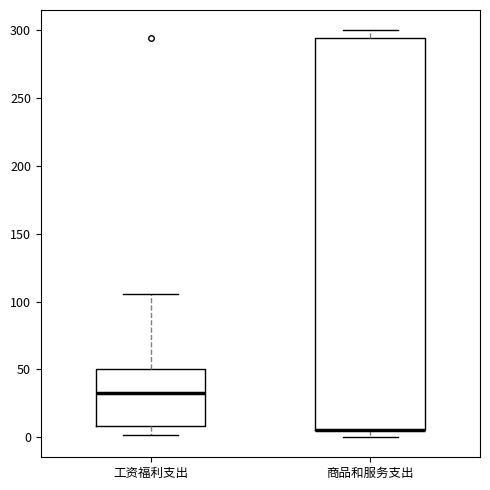

Where does the lower whisker of the box for 工资福利支出 end on the y-axis? The values are not printed on the chart, so give them approximately, as read against the axis.

0